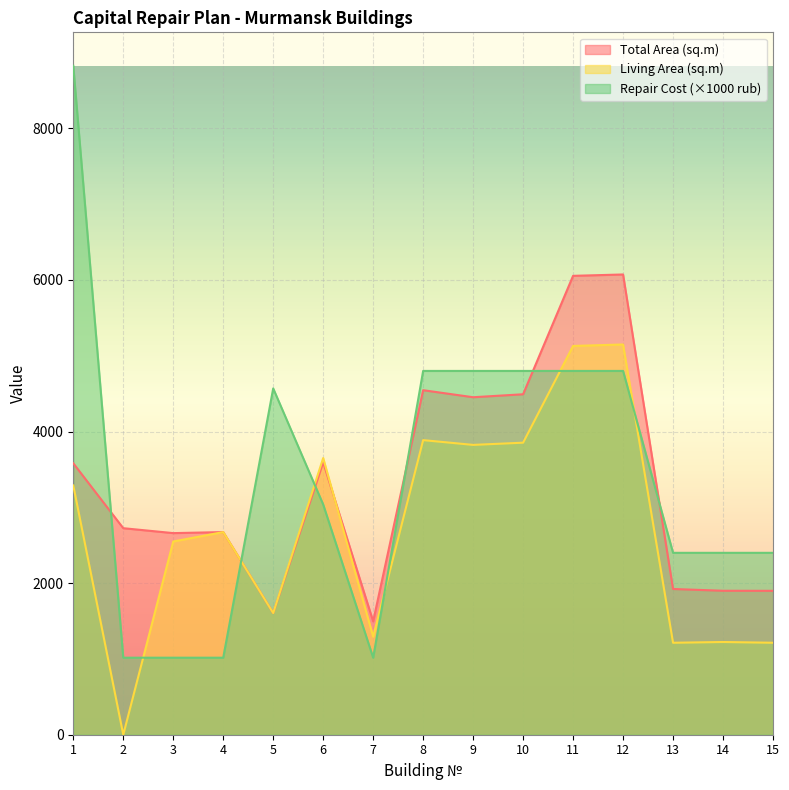

Between which two adjacent categories do Total Repair Cost (rub) and Total Area (sq.m) first intersect?

1 and 2